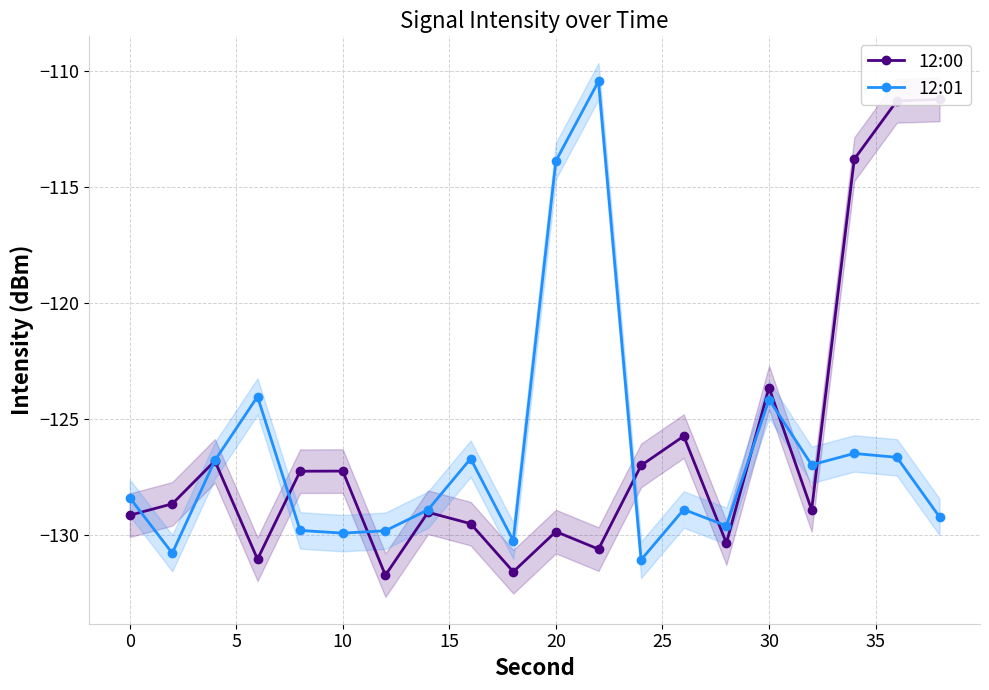

What is the minimum value for 12:01?

-131.1